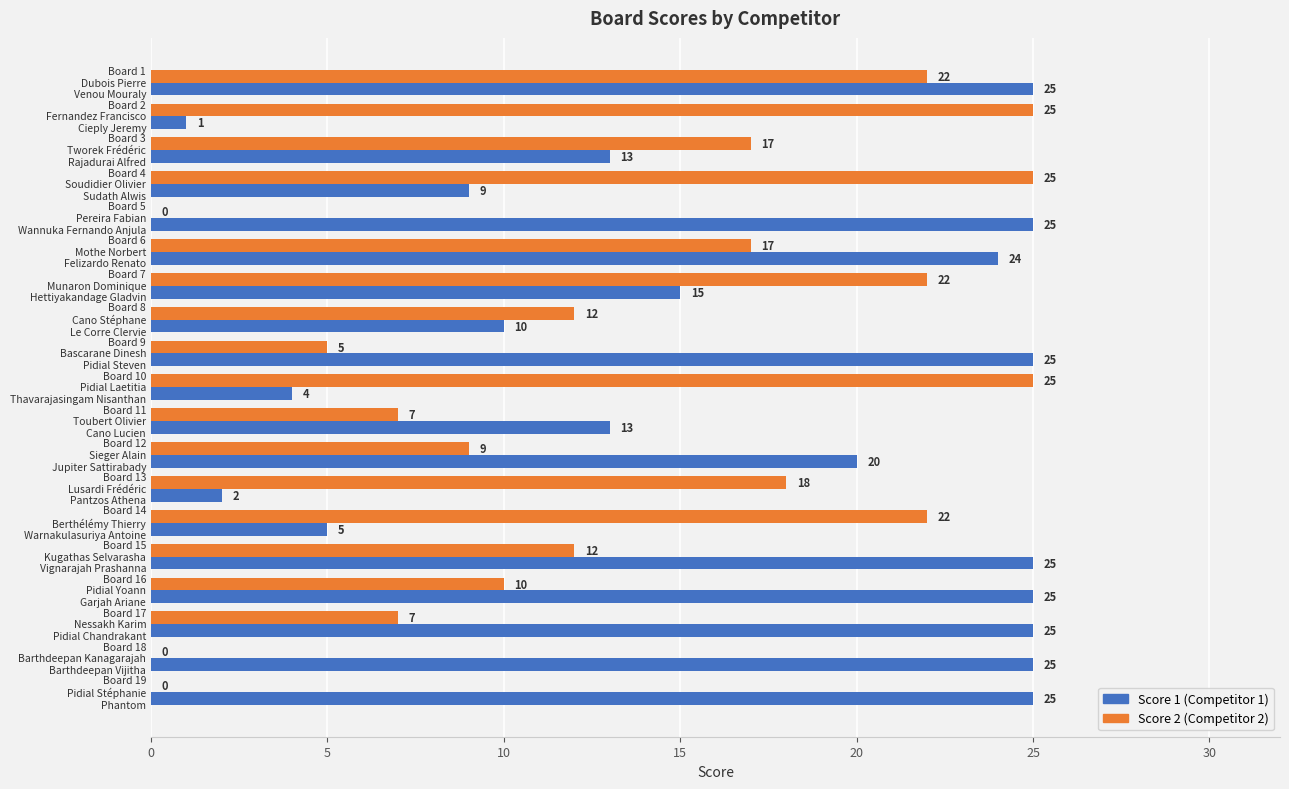

What is the greatest value displayed?

25